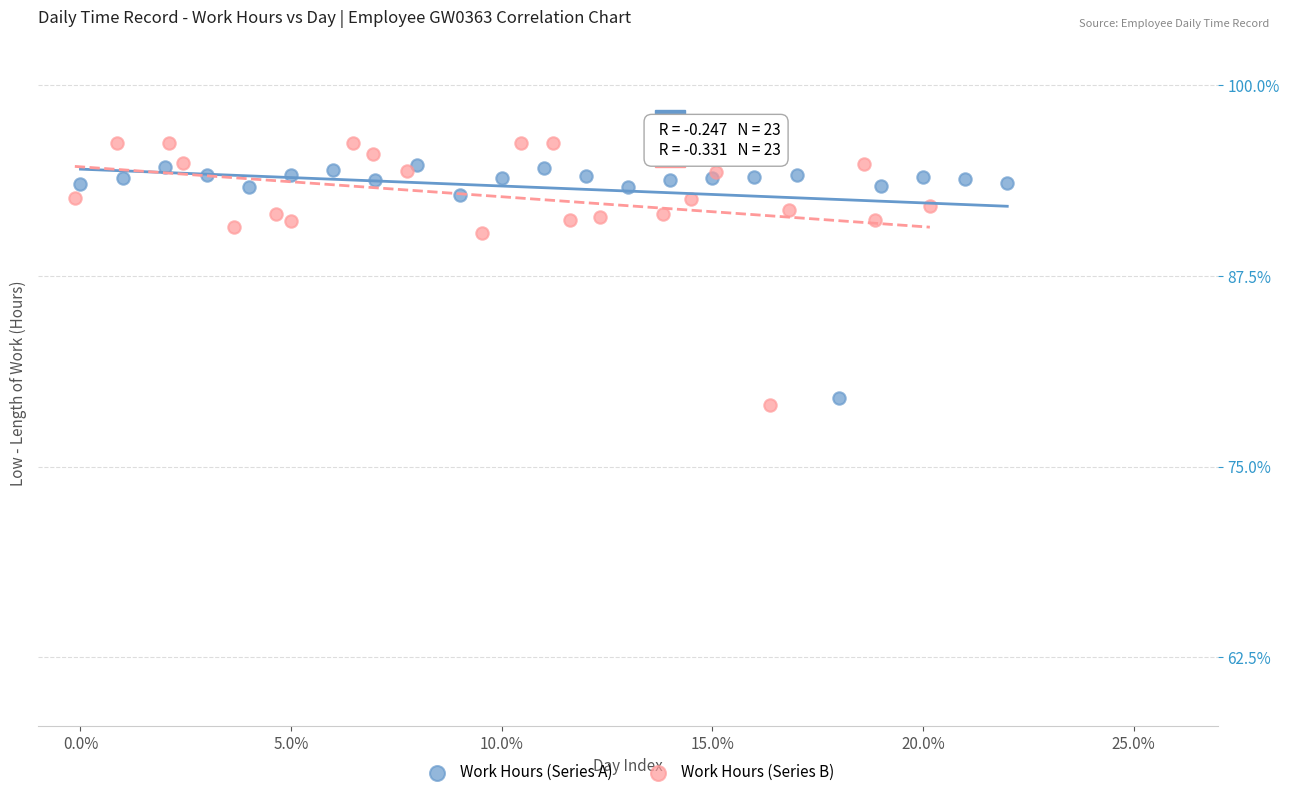

Which series reaches the minimum Y coordinate?

Work Hours (Series B)